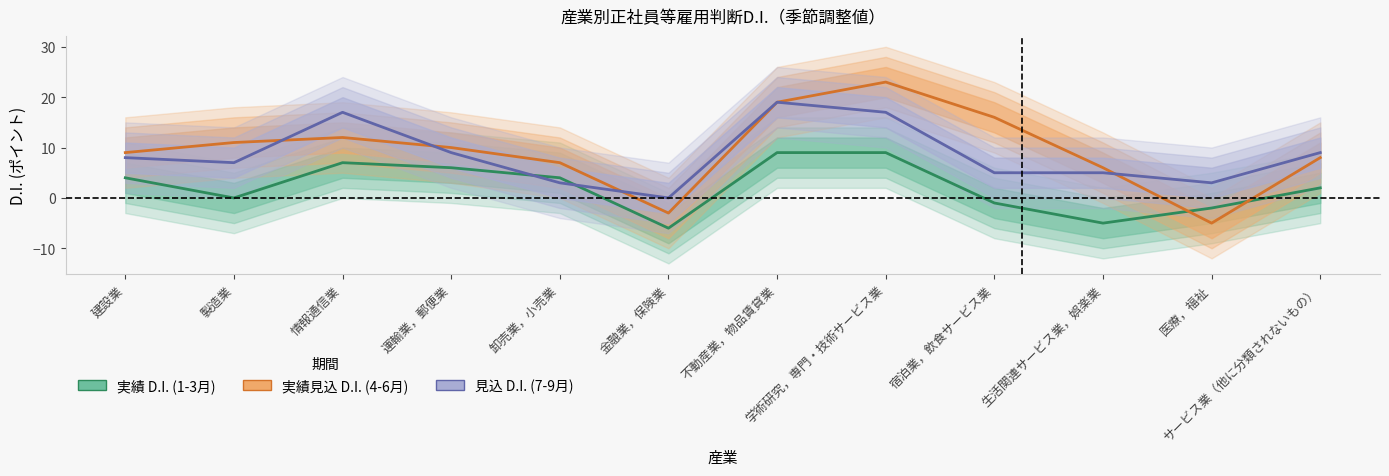

In 実績見込 D.I. (4-6月), how many points are higher than both neighbors (excluding endpoints)?

2